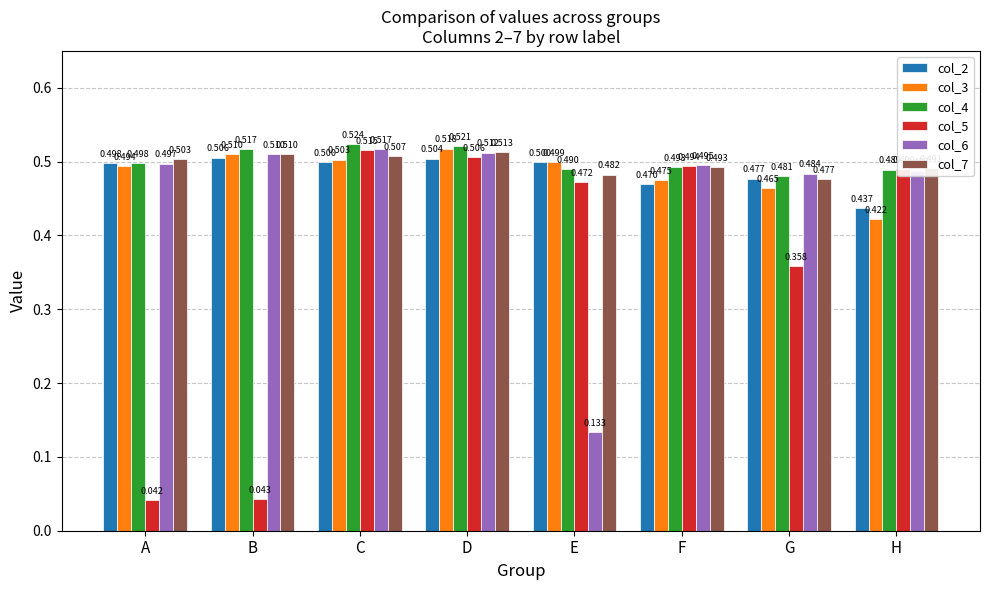

List the series in order of their peak value, highest first.

col_4, col_3, col_6, col_5, col_7, col_2